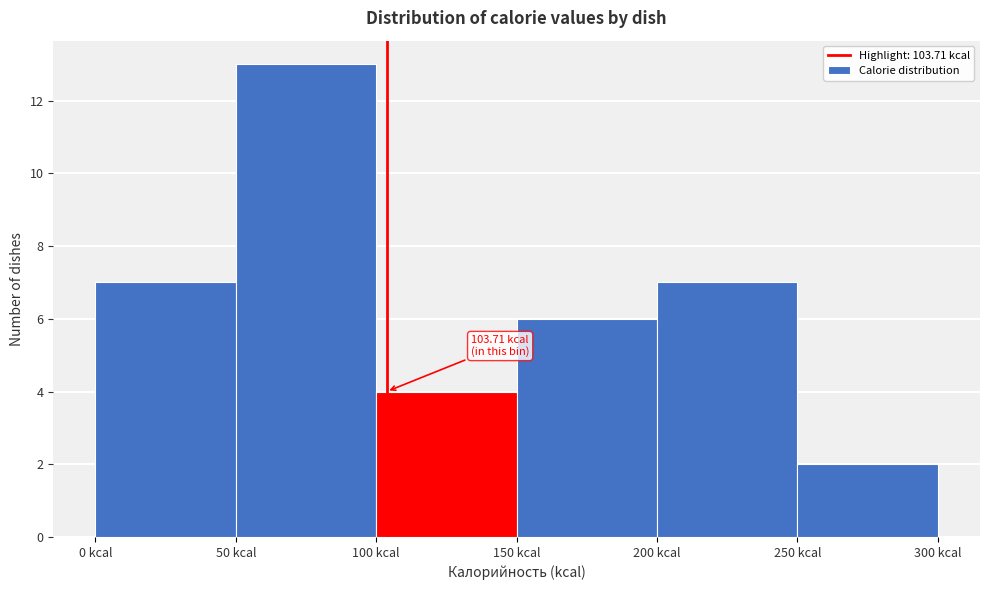

Over which range of the x-axis is the bar tallest?

50 to 100